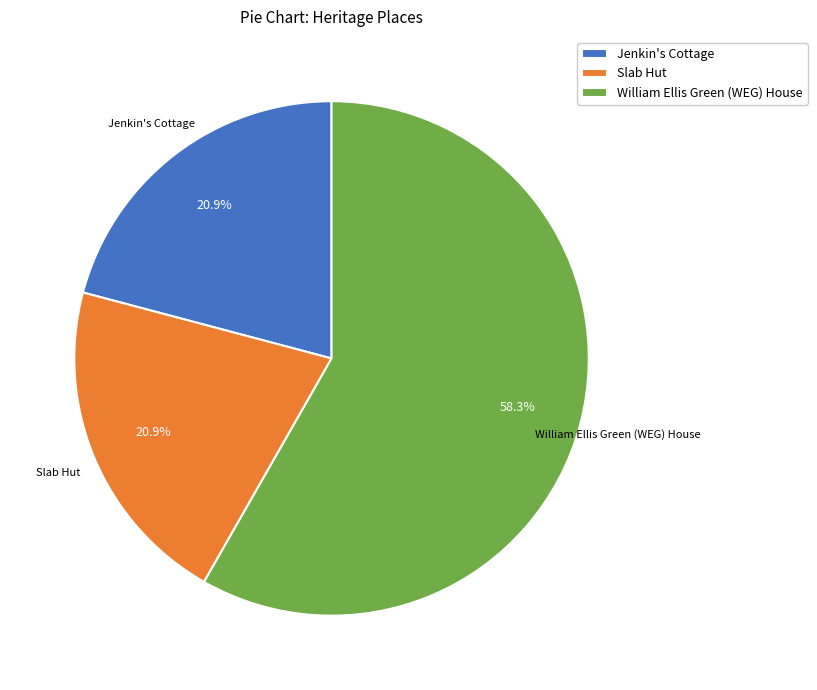

How much of the chart is everything except Jenkin's Cottage?

79.1%